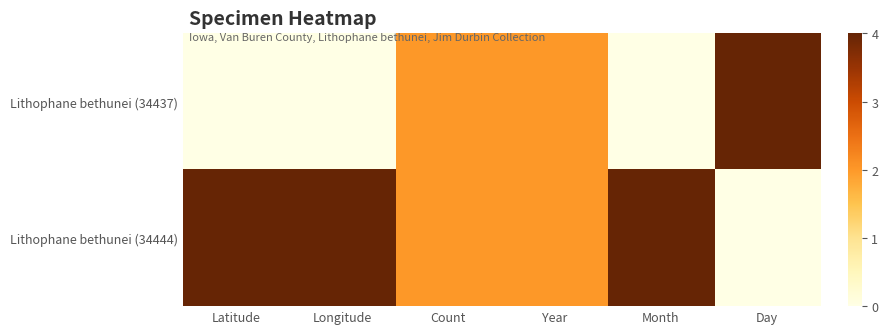

Which category has the highest value across all series?

Day